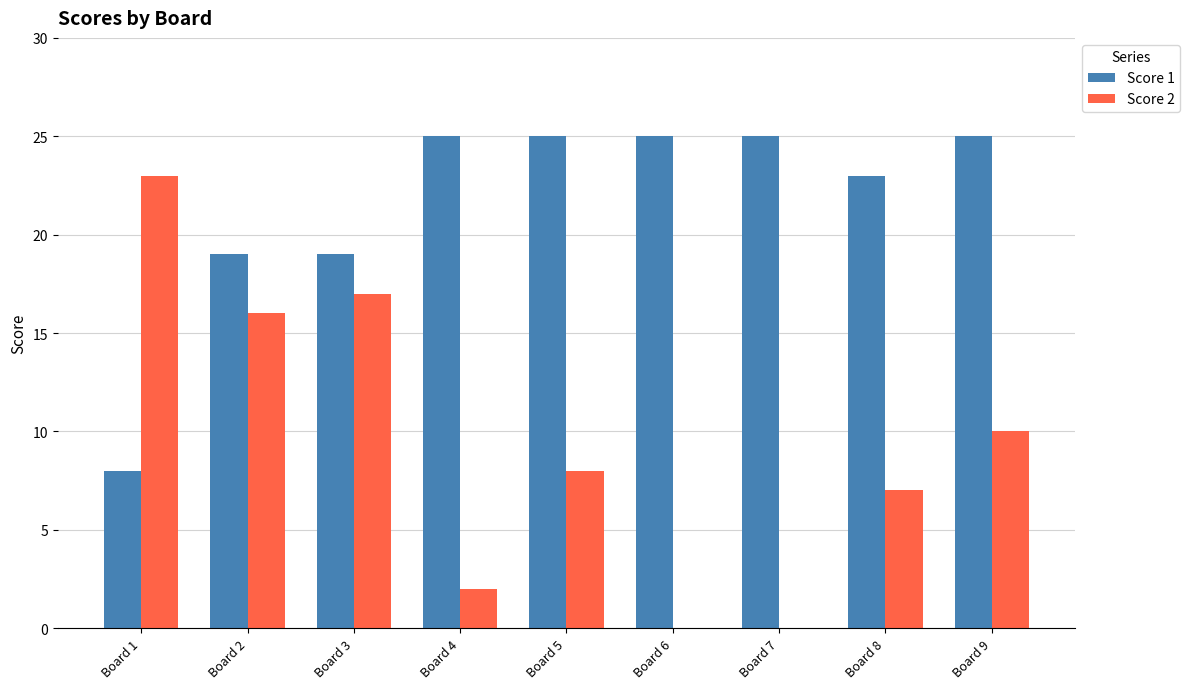

Is the value of Score 1 at Board 3 greater than the value of Score 2 at Board 9?

Yes